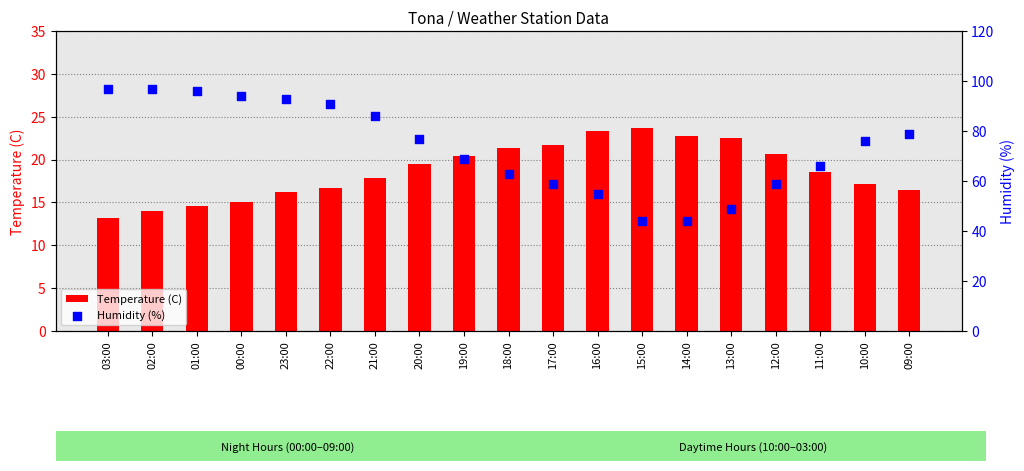

Which series contains the lowest Y value?

Temperature (C)